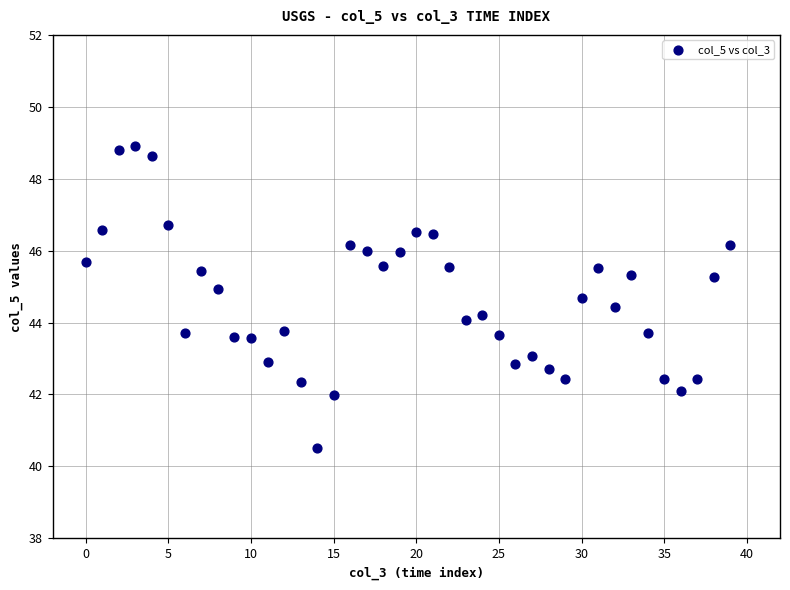

What is the range of Y values (max minus min)?

8.4